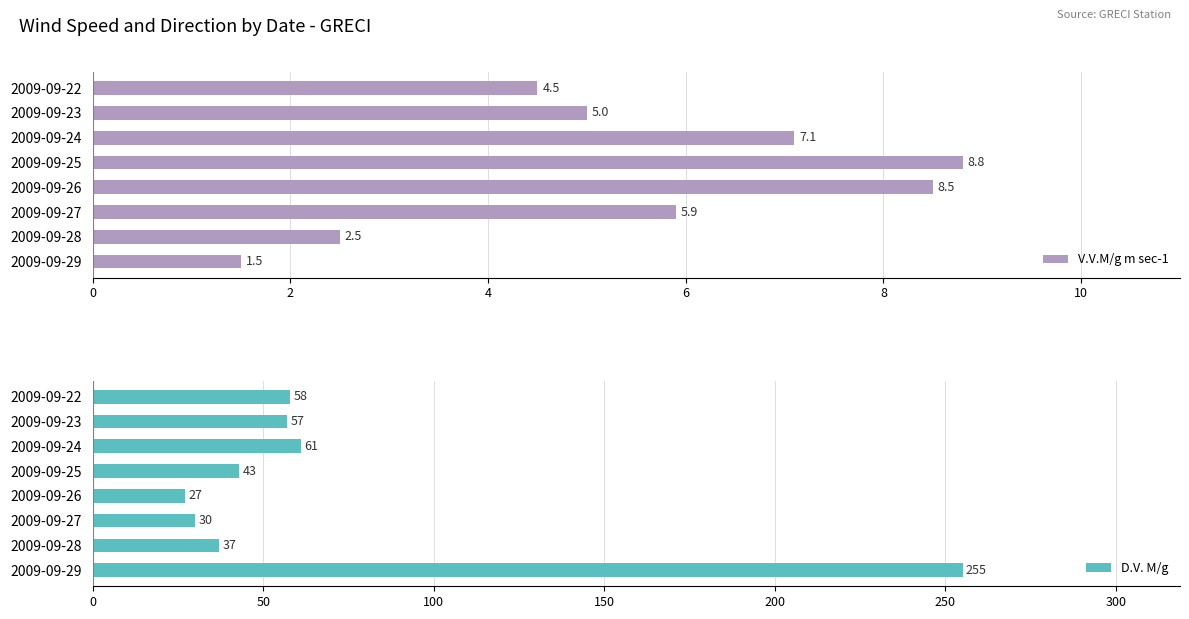

Rank the categories by V.V.M/g m sec-1 value from lowest to highest.

2009-09-29, 2009-09-28, 2009-09-22, 2009-09-23, 2009-09-27, 2009-09-24, 2009-09-26, 2009-09-25